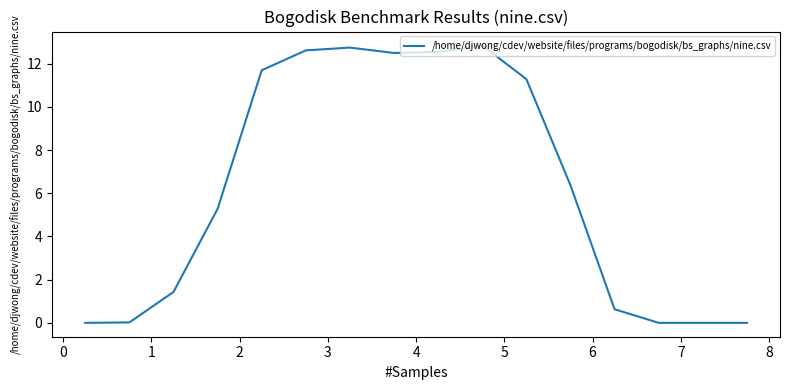

What is the value of the 10th point from the left?

12.8